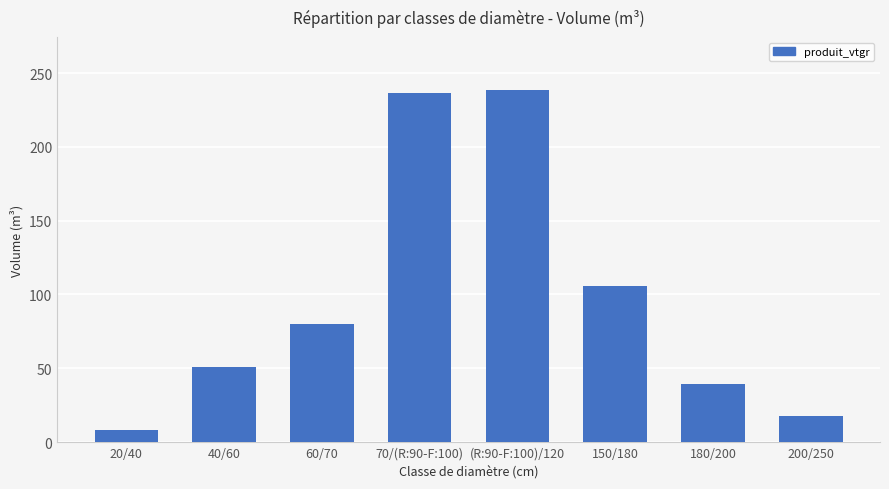

How many values are below 79?

4